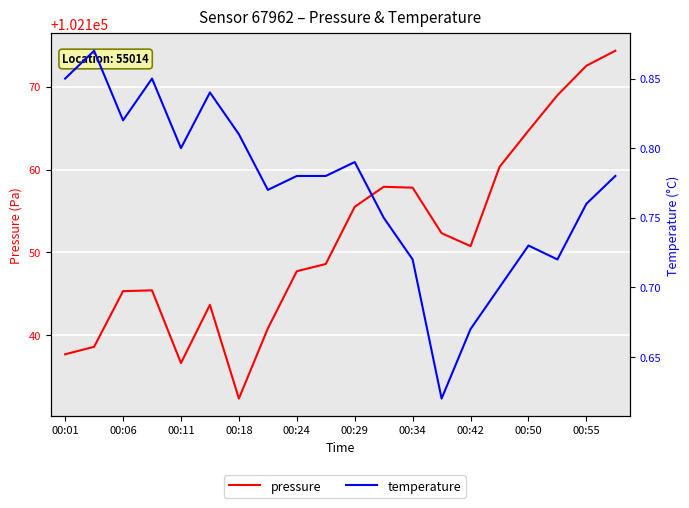

How many distinct data groups are displayed?

2